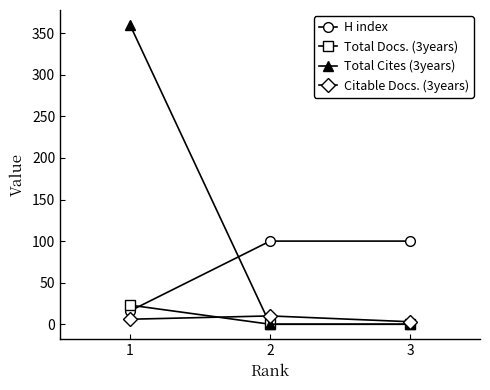

How many lines are shown in the chart?

4